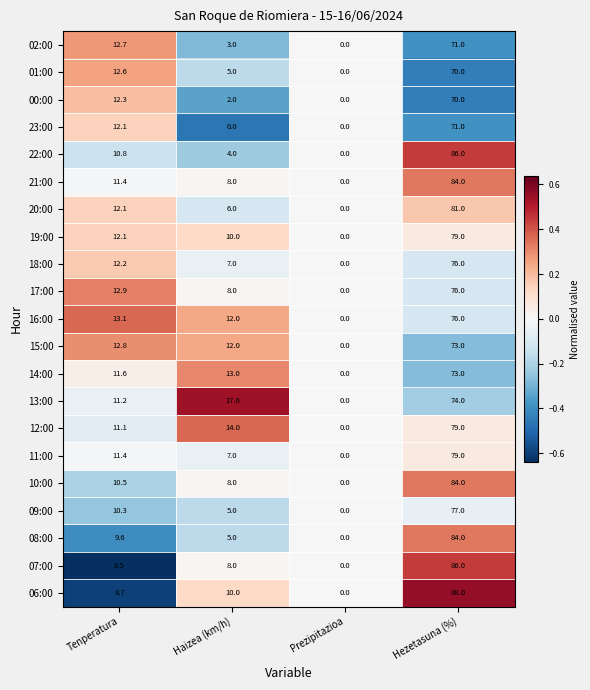

Is it true that 18:00 equals 76.0 at Hezetasuna (%)?

True